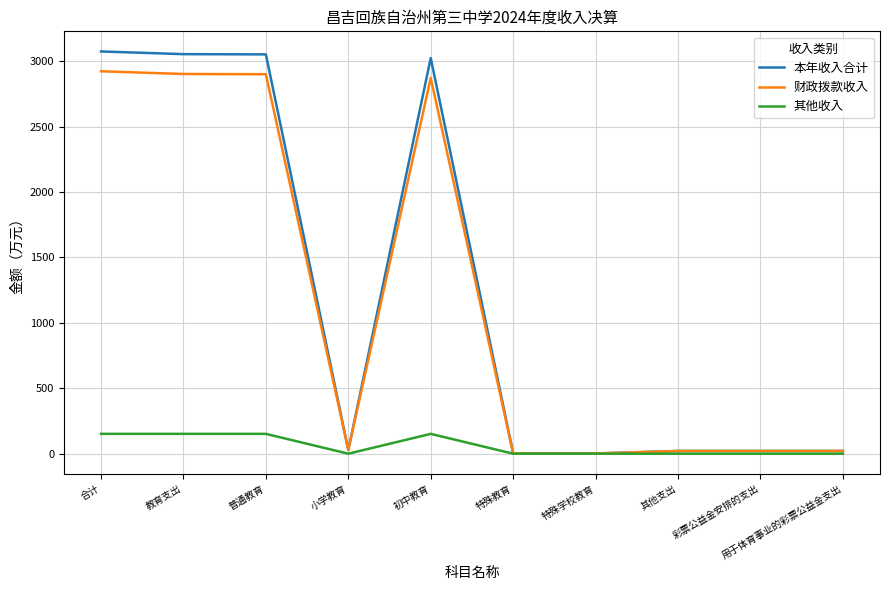

Which series has the largest range (max minus min)?

本年收入合计